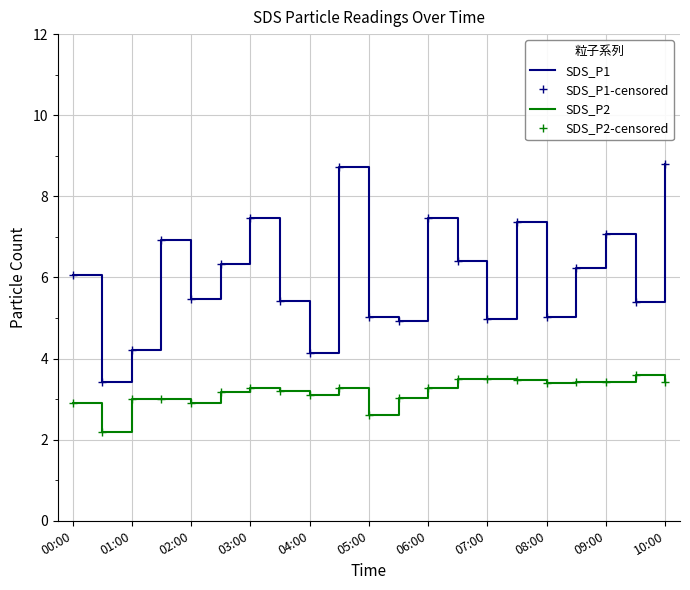

True or false: SDS_P1 and SDS_P2 intersect in this chart.

False